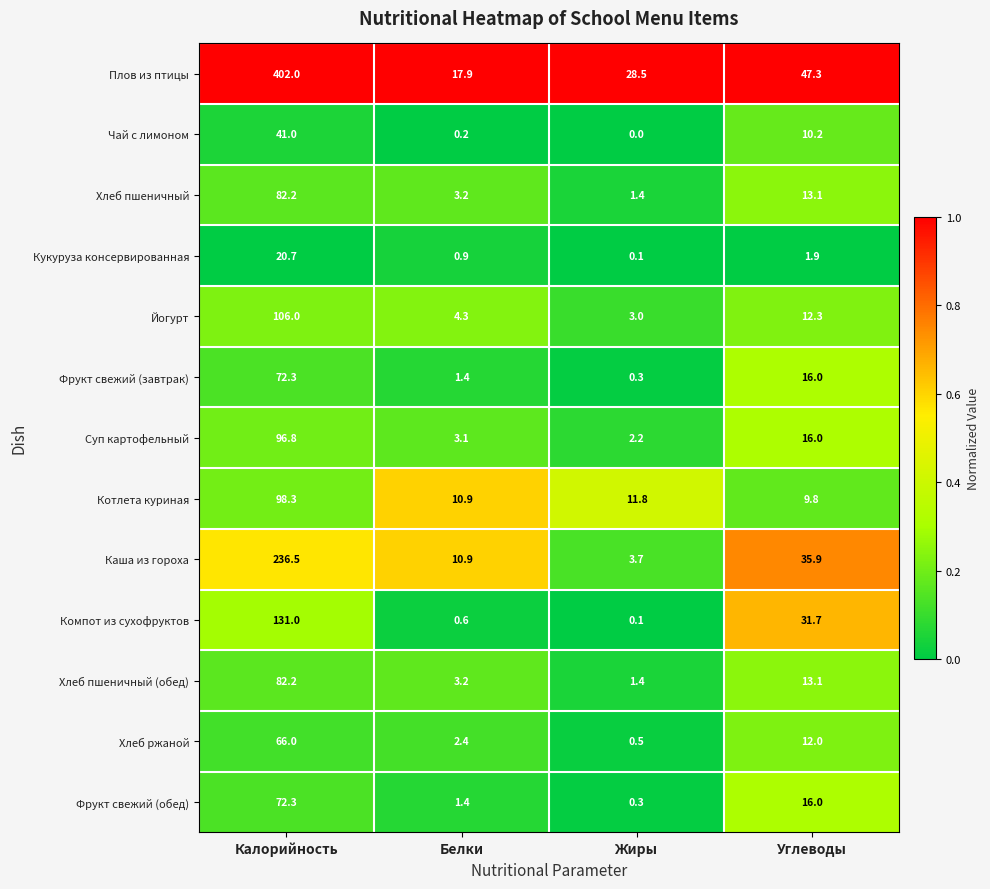

What is the maximum value shown in the chart?

402.0